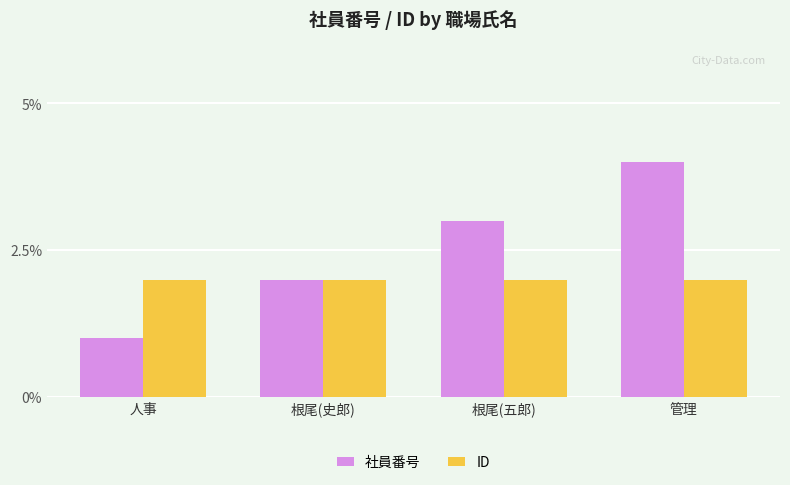

What is the difference between the 社員番号 values at 人事 and 根尾(五郎)?

2